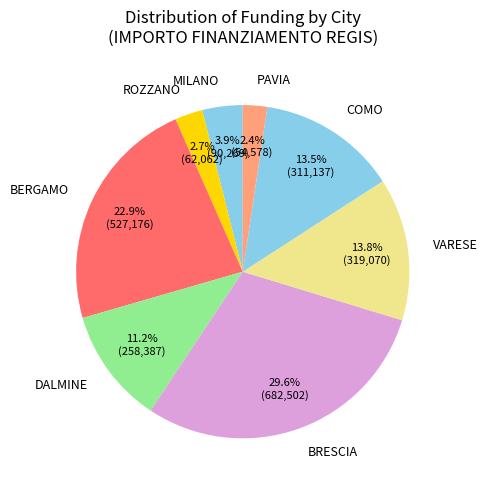

What percentage is NOT represented by BRESCIA?

70.4%